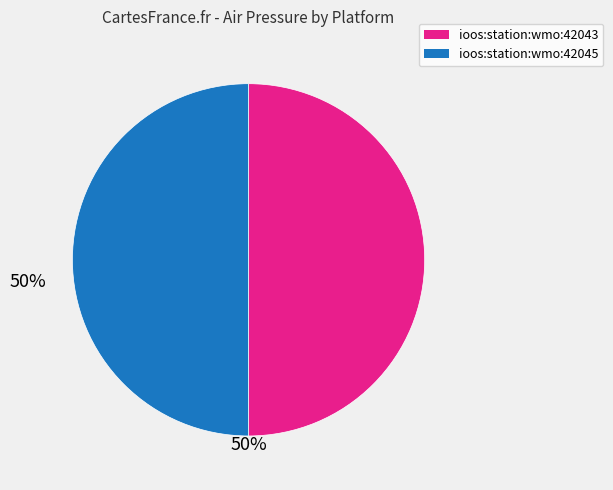

What is the ratio of the value at ioos:station:wmo:42043 to the value at ioos:station:wmo:42045?

1.0